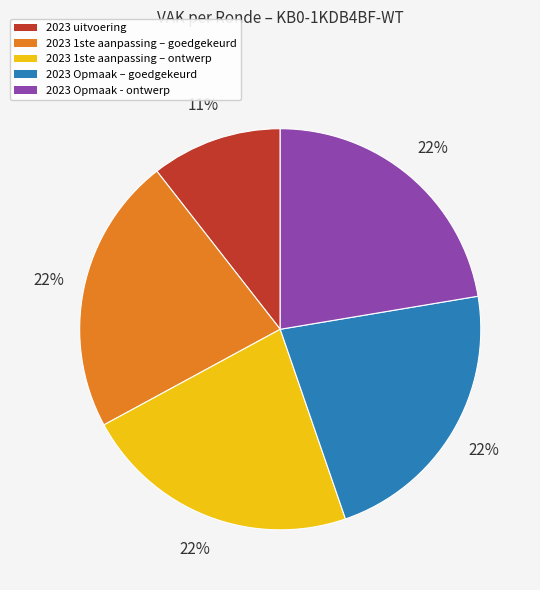

Which category has the smallest portion of the pie?

2023 uitvoering